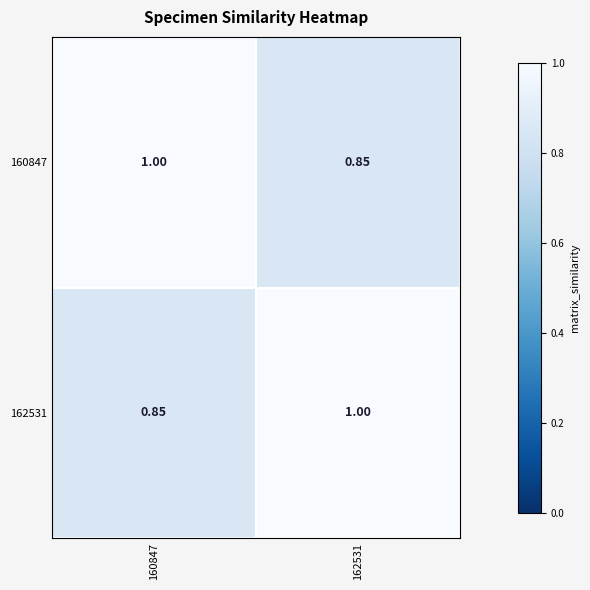

Is the value of 162531 at 162531 greater than the value of 160847 at 162531?

Yes